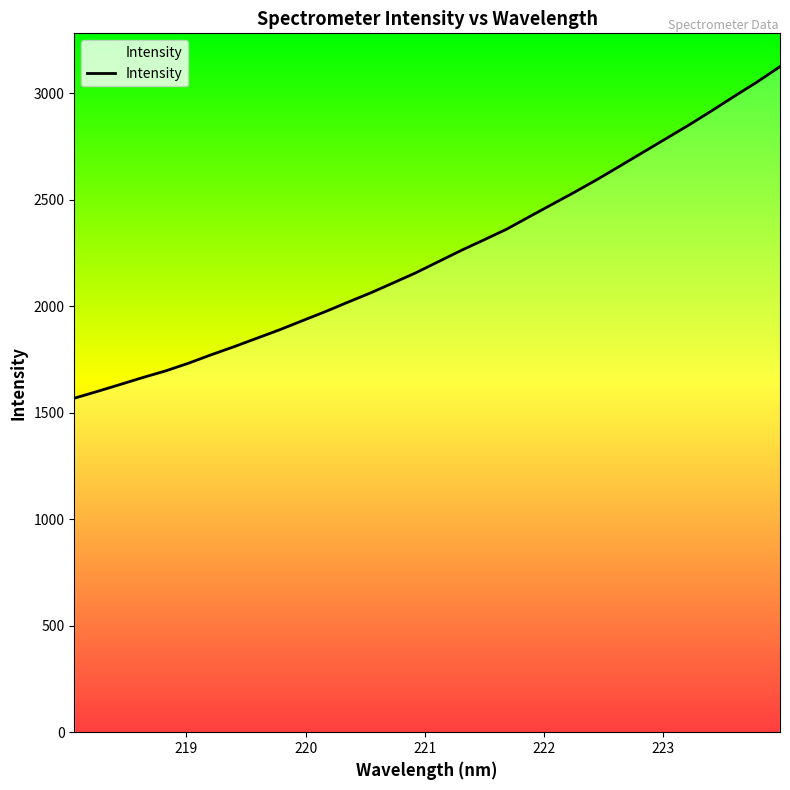

What is the difference between the maximum and minimum values?

1556.5